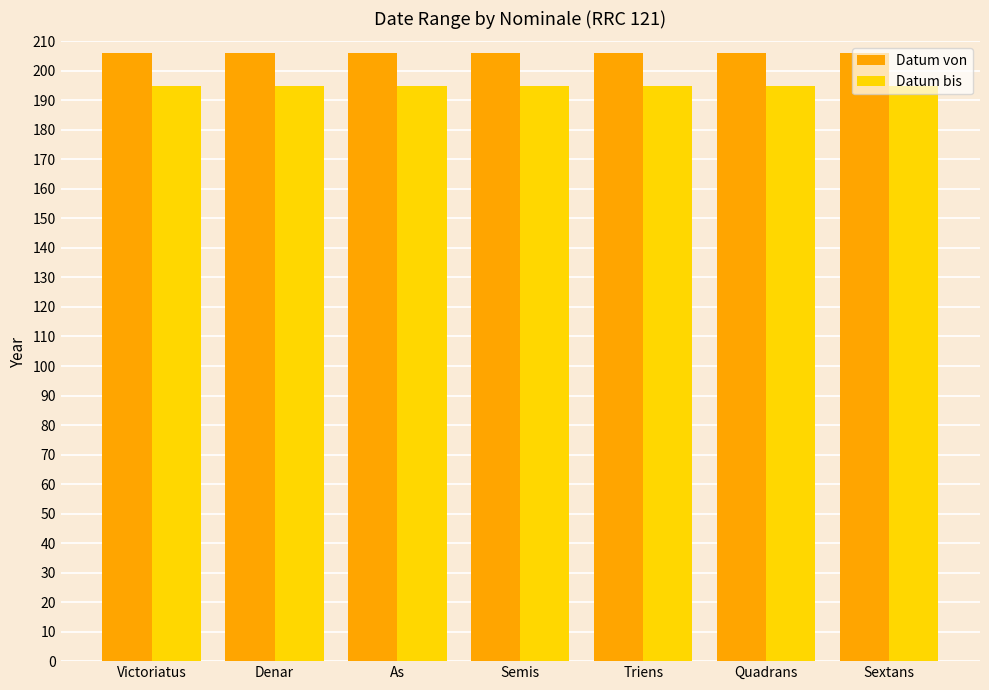

What are all the series names shown in the legend?

Datum von, Datum bis